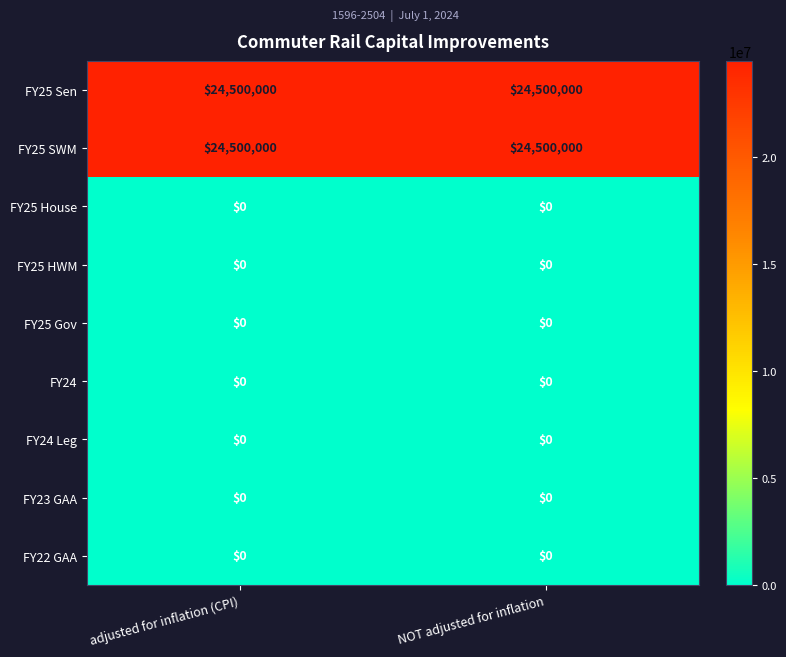

True or false: FY24 Leg has a value of 0 at NOT adjusted for inflation.

True